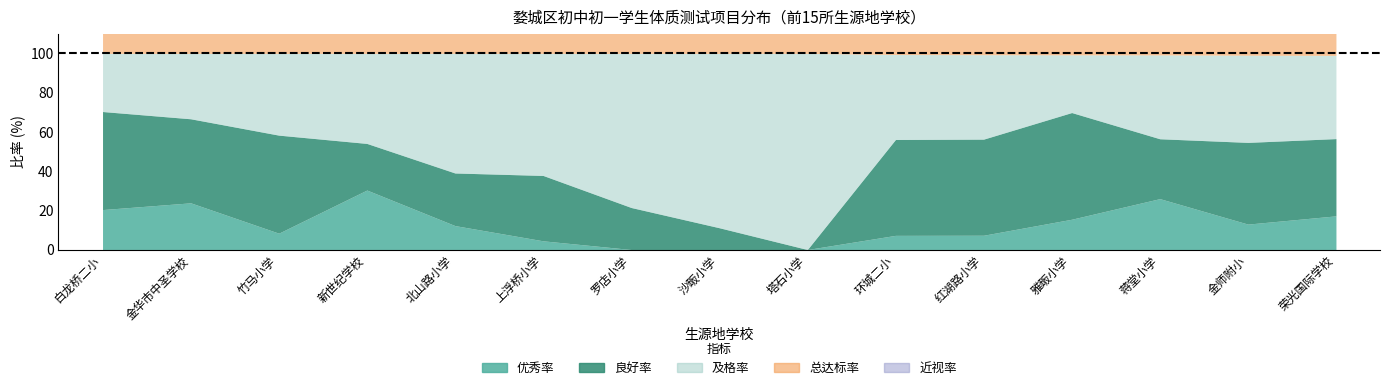

Reading right to left, transcribe all the data shown in this chart.

优秀率: 17.2	13.0	25.9	15.4	7.3	7.2	0.0	0.0	0.0	4.4	12.2	30.3	8.3	23.8	20.4
良好率: 39.4	41.7	30.5	54.4	49.0	48.9	0.0	11.1	21.4	33.3	26.8	23.8	50.0	42.9	50.0
及格率: 42.4	44.4	42.8	29.4	43.0	43.3	100.0	88.9	78.6	62.2	61.0	45.9	41.7	33.3	29.6
总达标率: 99.0	99.1	99.2	99.3	99.3	99.4	100.0	100.0	100.0	100.0	100.0	100.0	100.0	100.0	100.0
近视率: 68.7	60.4	66.8	62.9	77.8	69.7	100.0	50.0	67.9	76.7	78.0	47.5	70.8	78.6	47.2